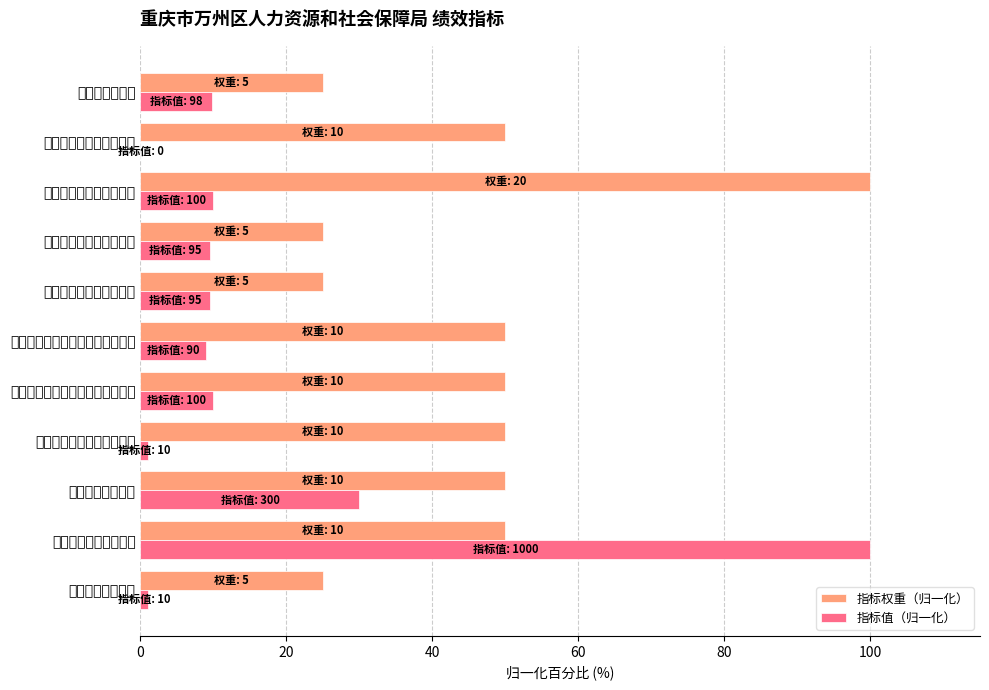

At which label is 指标值（归一化） closest to 50?

完成职称评审人数